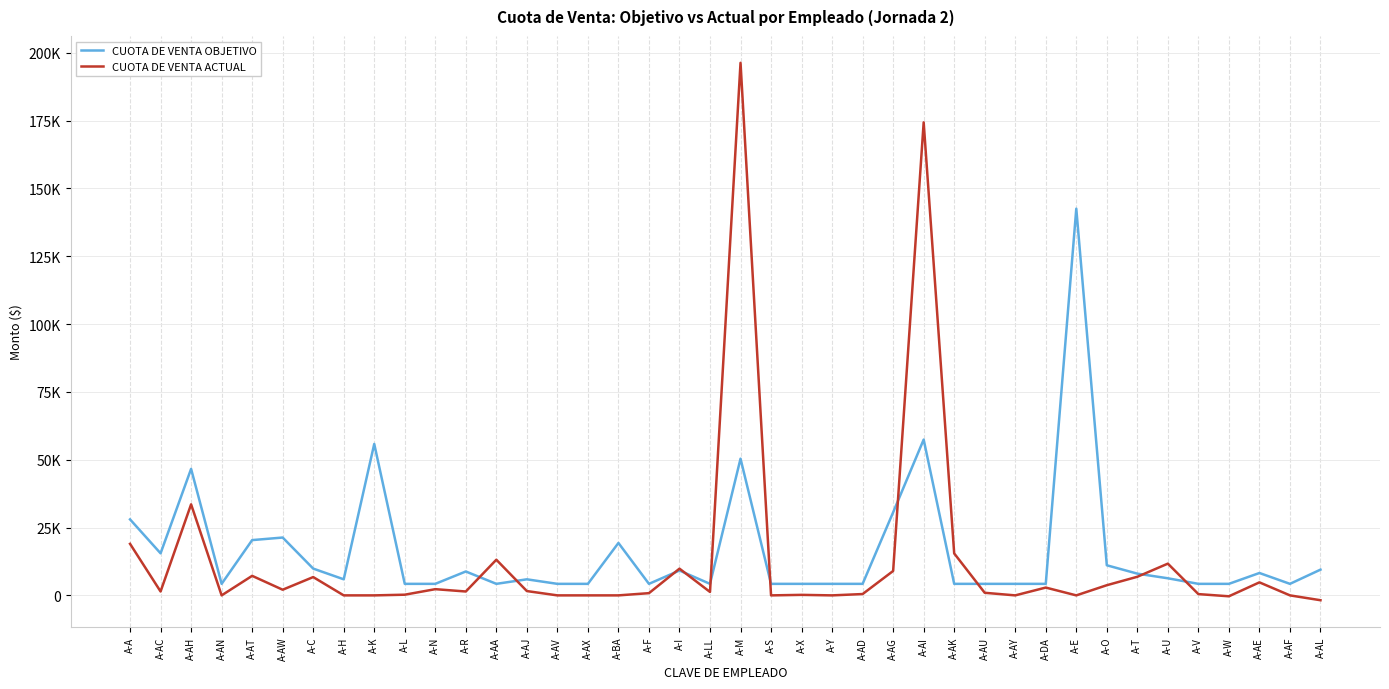

Does the chart display data point markers on the line(s)?

No